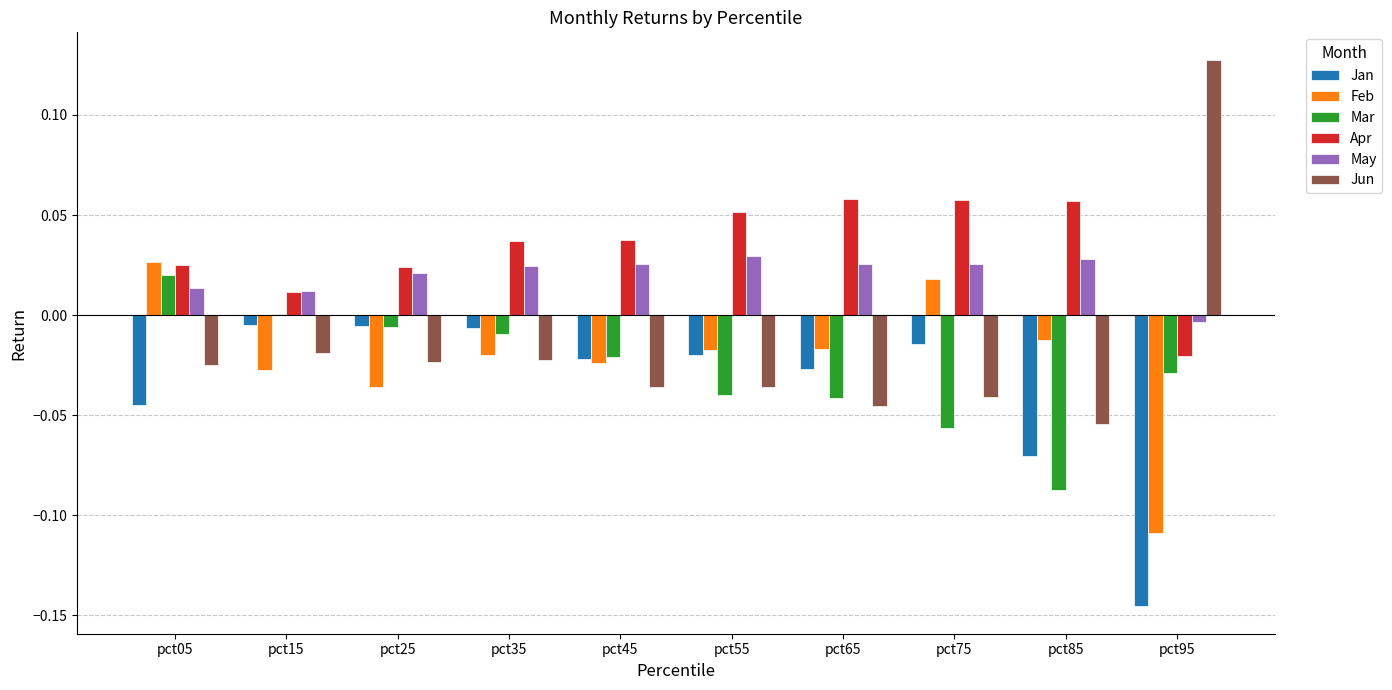

At which category does the chart reach its peak across all series?

pct95